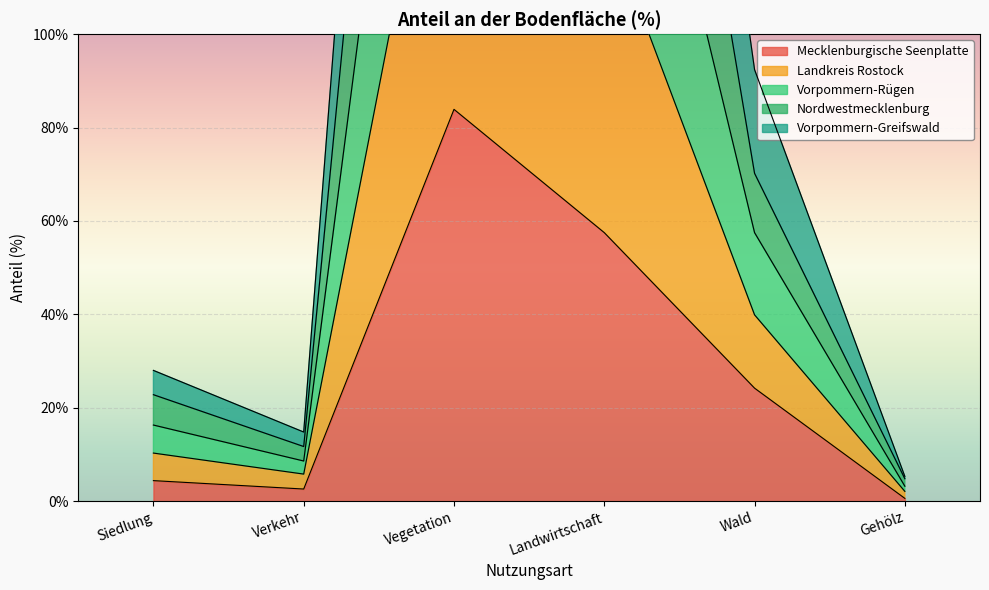

Rank the series at Verkehr from lowest to highest value.

Mecklenburgische Seenplatte, Vorpommern-Greifswald, Nordwestmecklenburg, Landkreis Rostock, Vorpommern-Rügen